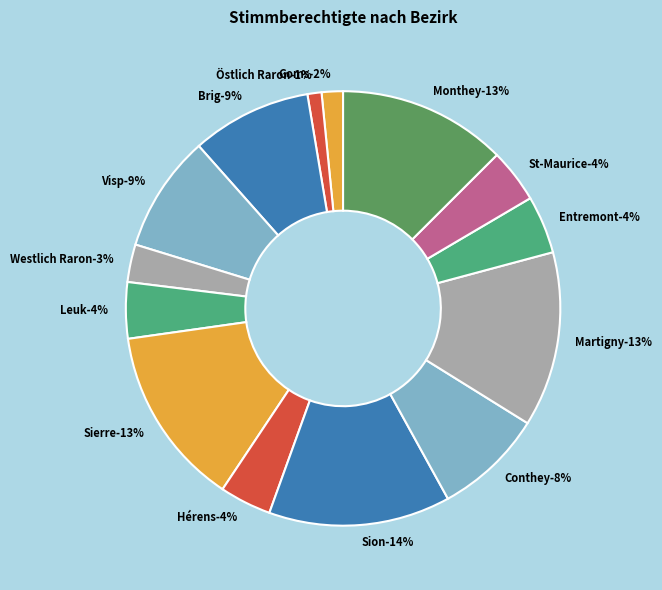

Does Entremont represent more than half of the total?

No